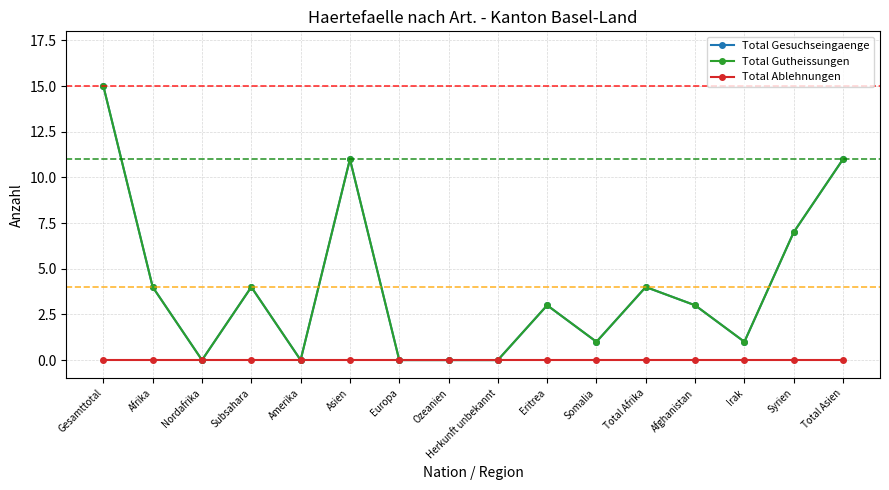

At which label does Total Ablehnungen reach its peak?

Gesamttotal